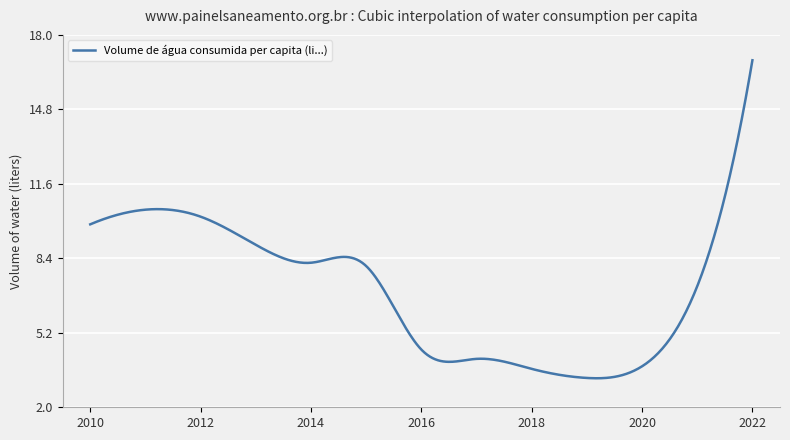

What is the smallest value displayed?

3.2